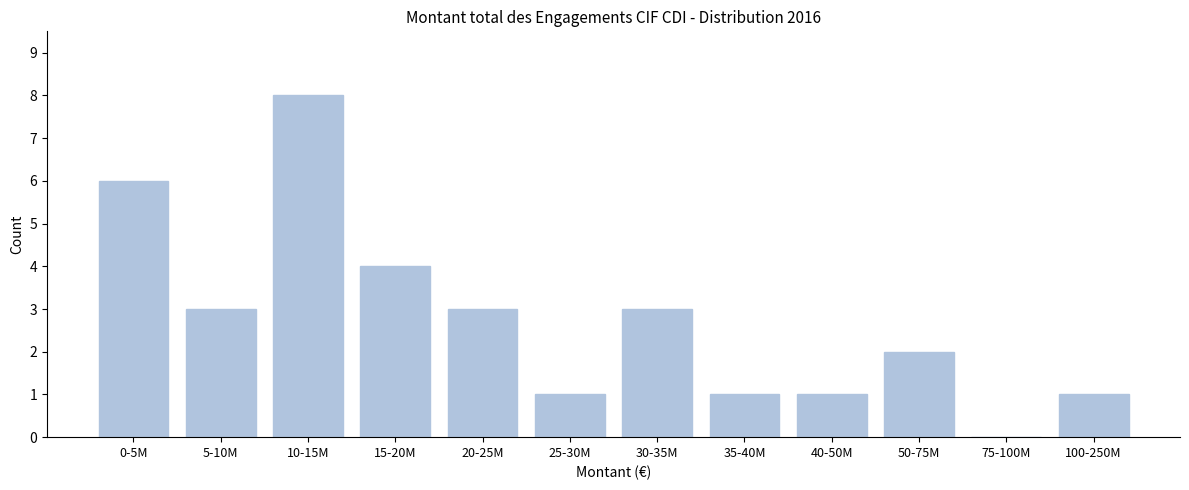

Reading left to right, list all the values displayed in this chart.

0-5M=6	5-10M=3	10-15M=8	15-20M=4	20-25M=3	25-30M=1	30-35M=3	35-40M=1	40-50M=1	50-75M=2	75-100M=0	100-250M=1